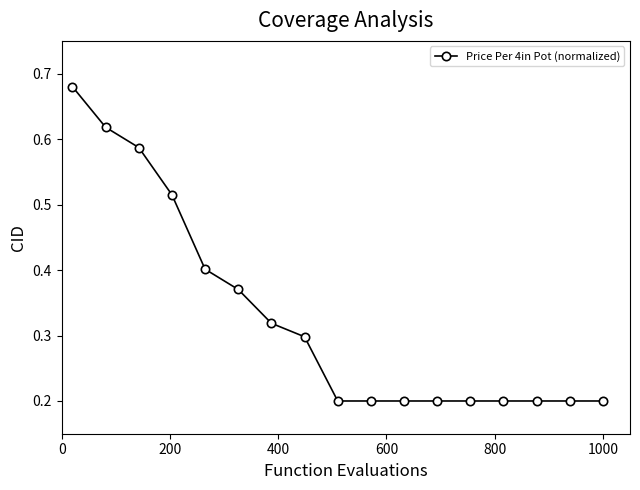

How many values are between 0 and 1?

17